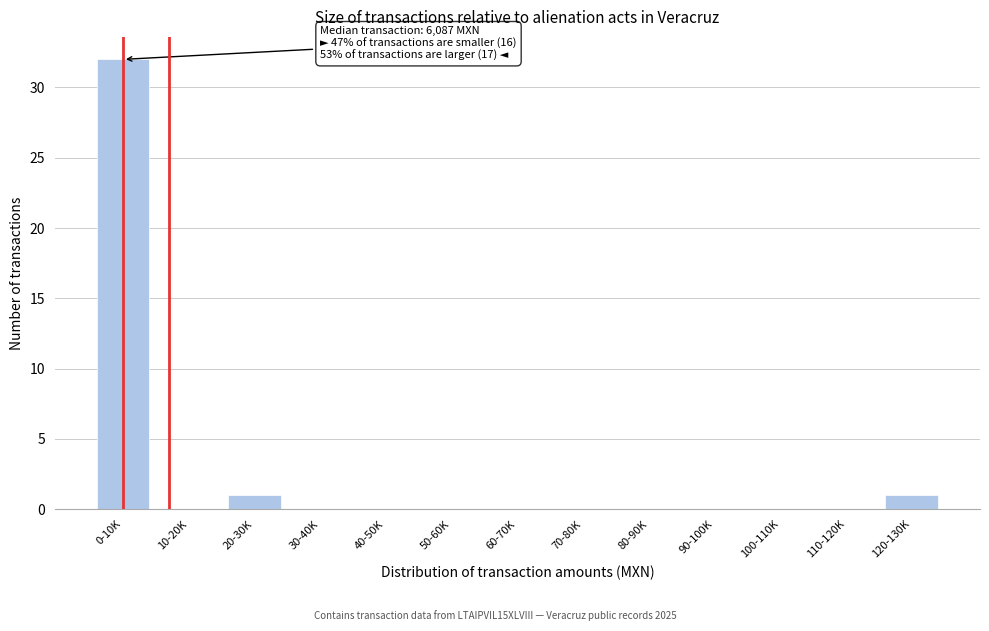

Reading right to left, what are all the values shown in this chart?

120-130K=1	110-120K=0	100-110K=0	90-100K=0	80-90K=0	70-80K=0	60-70K=0	50-60K=0	40-50K=0	30-40K=0	20-30K=1	10-20K=0	0-10K=32